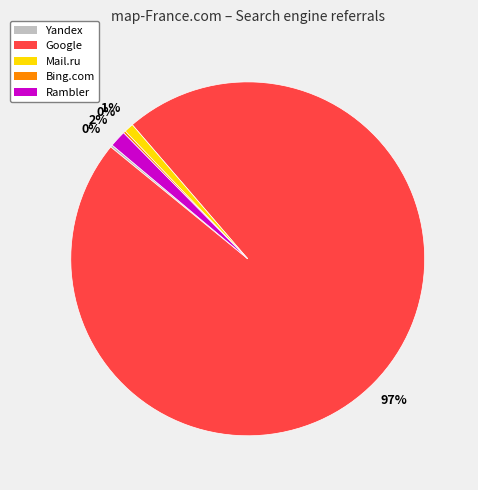

What is the largest slice in the pie chart?

Google